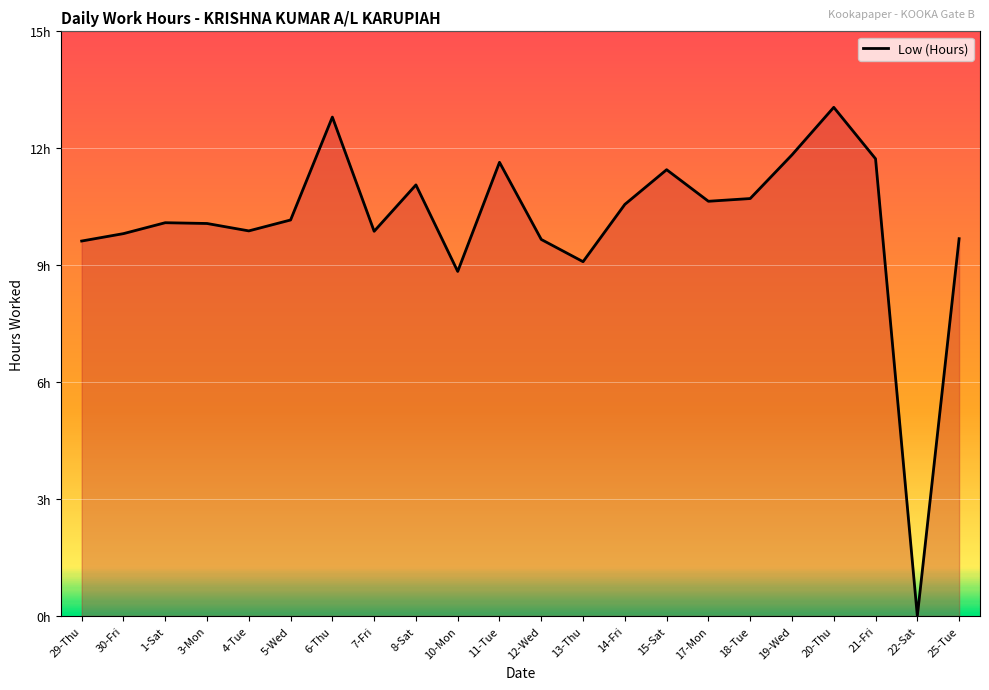

Does the chart display data point markers on the line(s)?

No